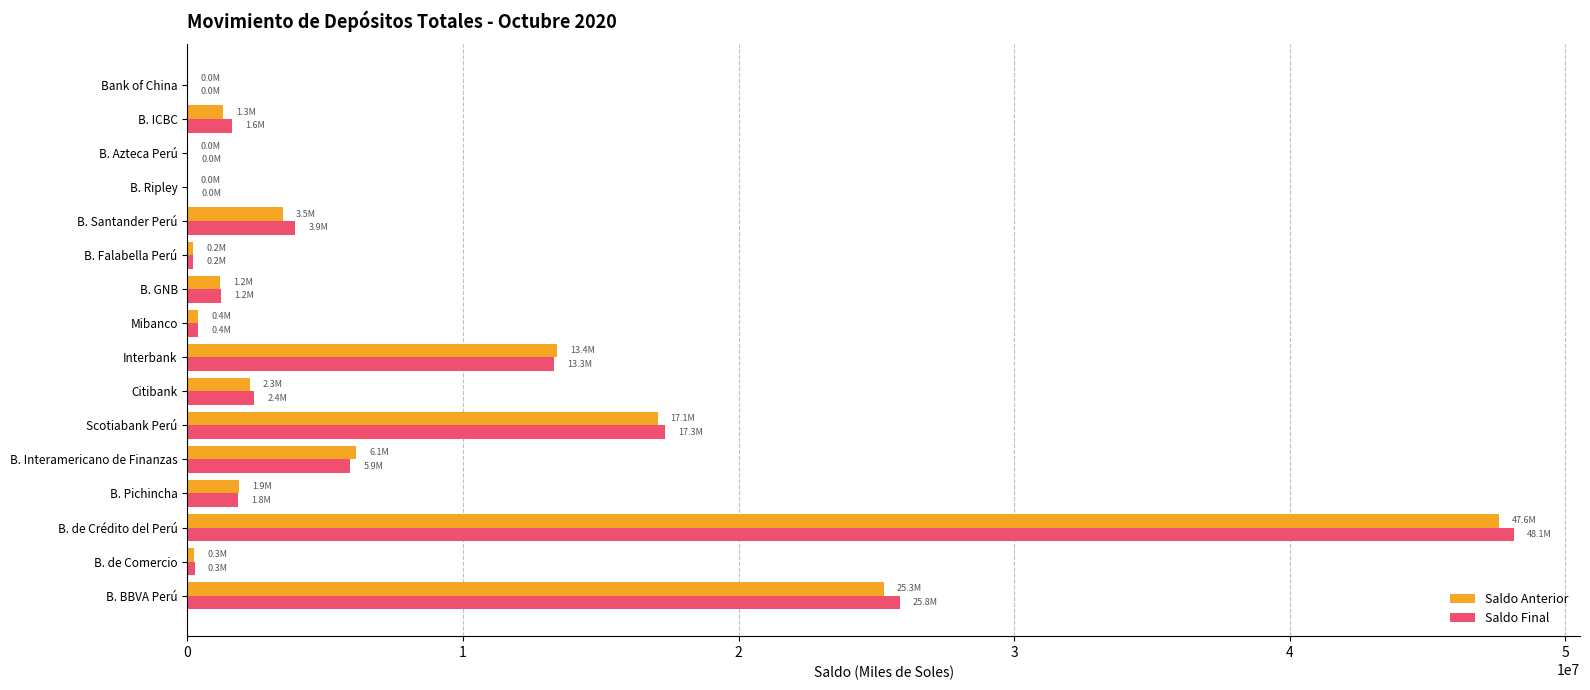

The value of Saldo Final at B. ICBC is 1610990.3. True or false?

True